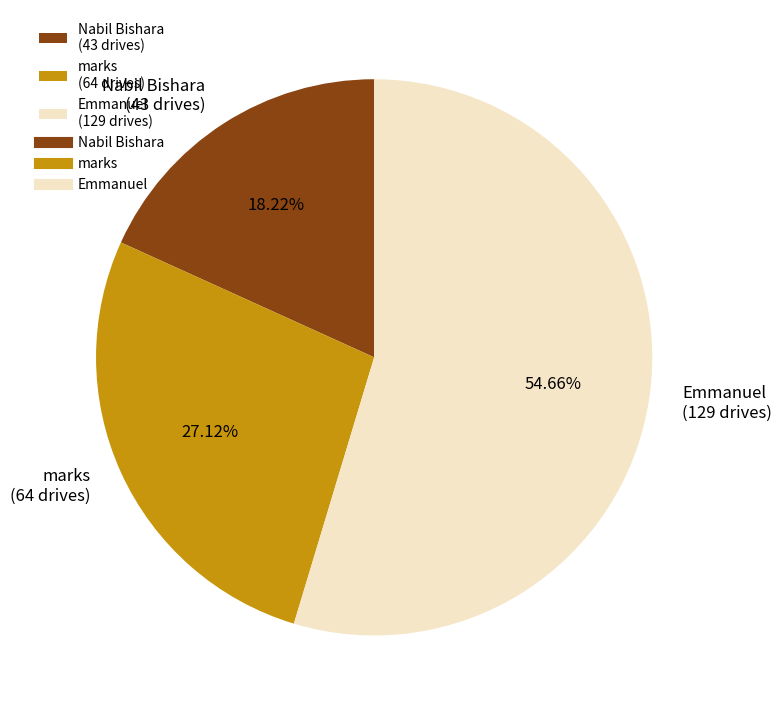

Is it true that marks is 17% of the pie?

False